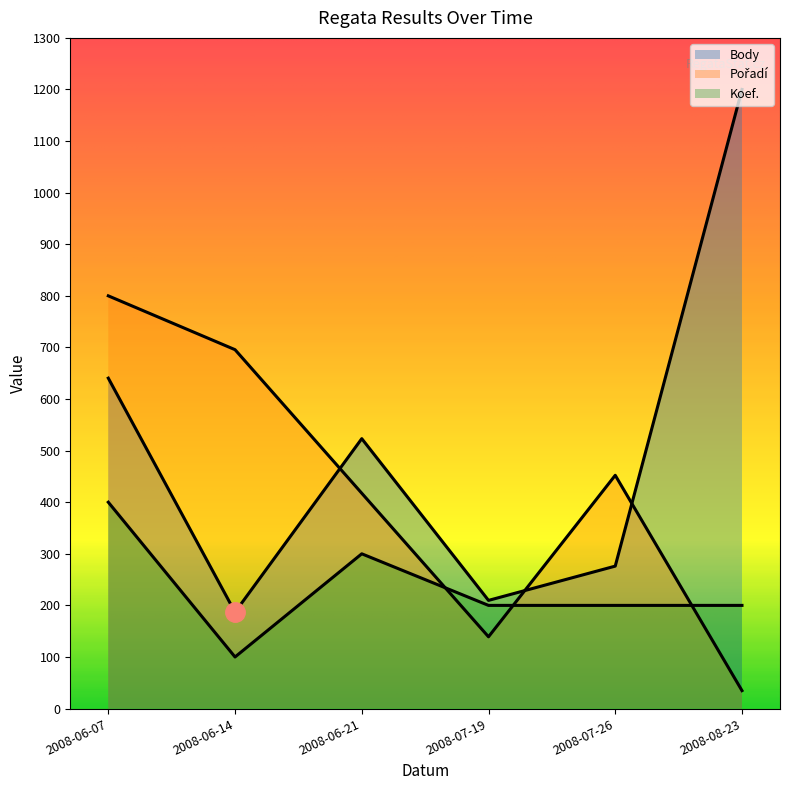

Rank the series by their maximum value, from lowest to highest.

Koef., Pořadí, Body